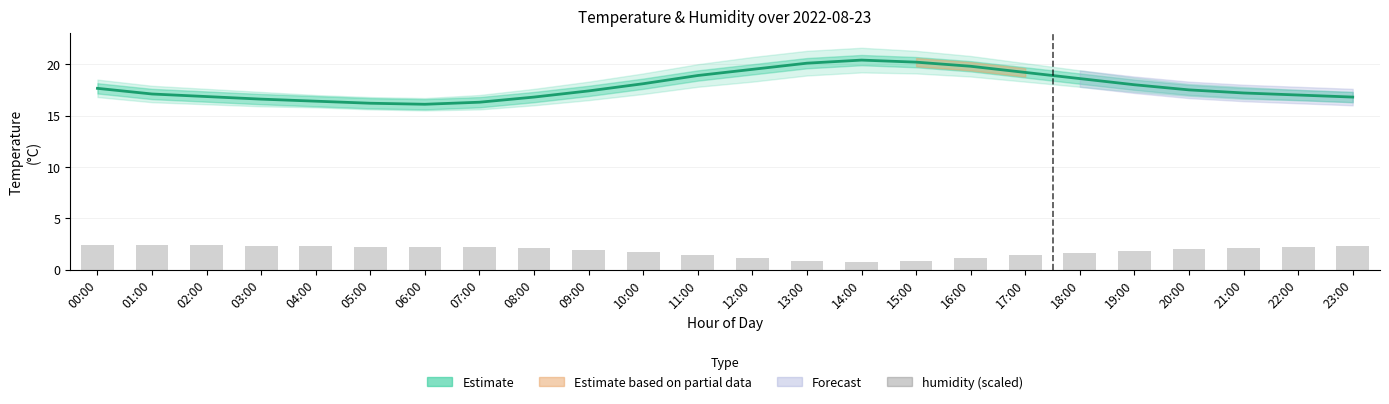

Count the number of values greater than 2.

12